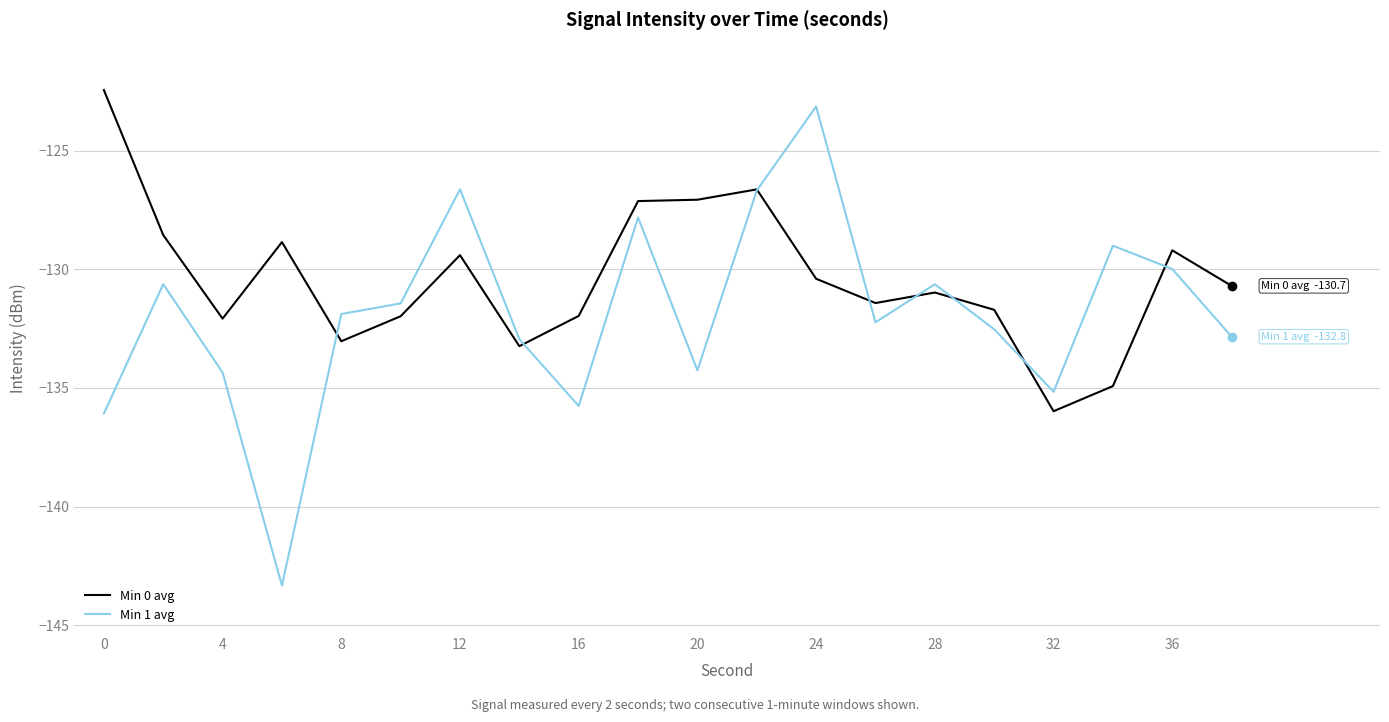

Which series has the largest total across all categories?

Min 0 avg